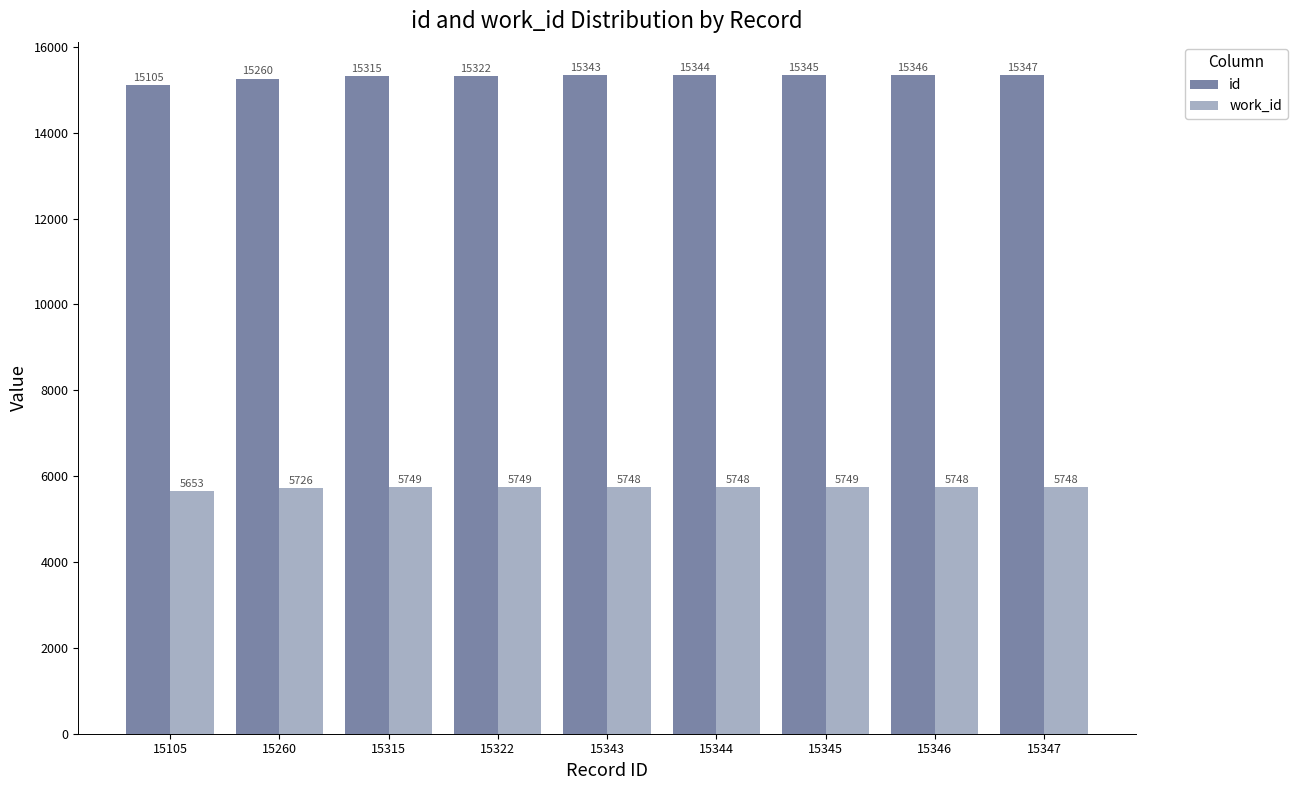

At which category does the chart reach its peak across all series?

15347